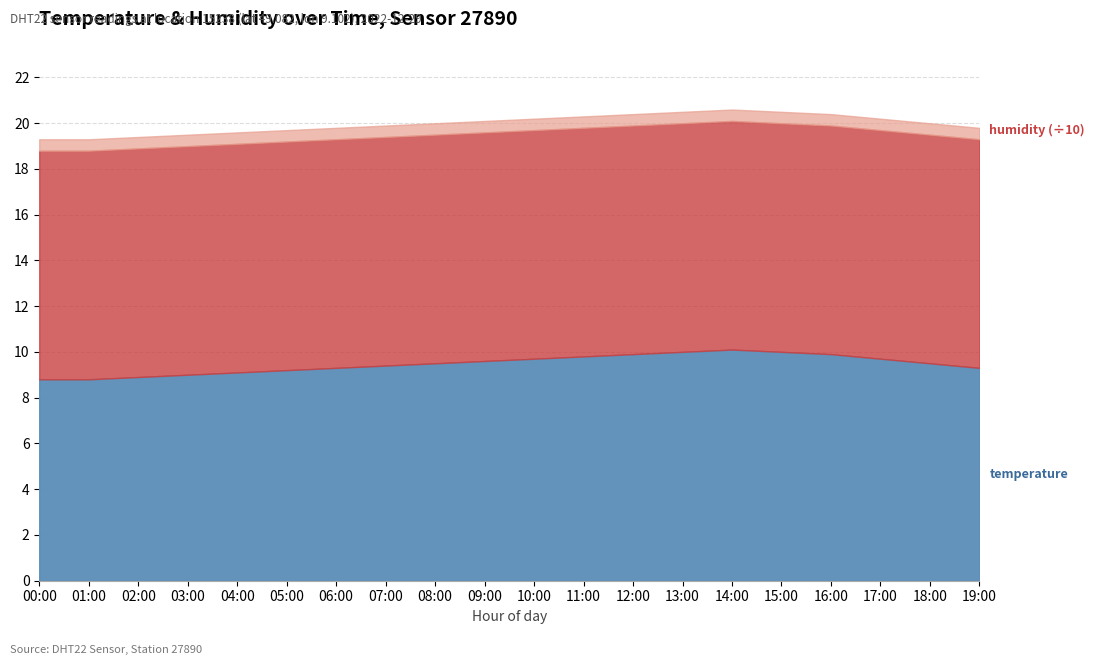

What is the maximum value shown in the chart?

99.9